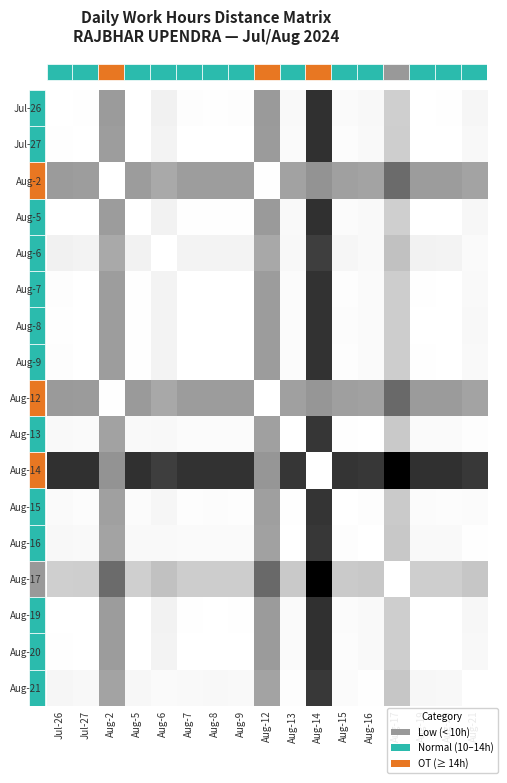

Count the number of data series in this chart.

17